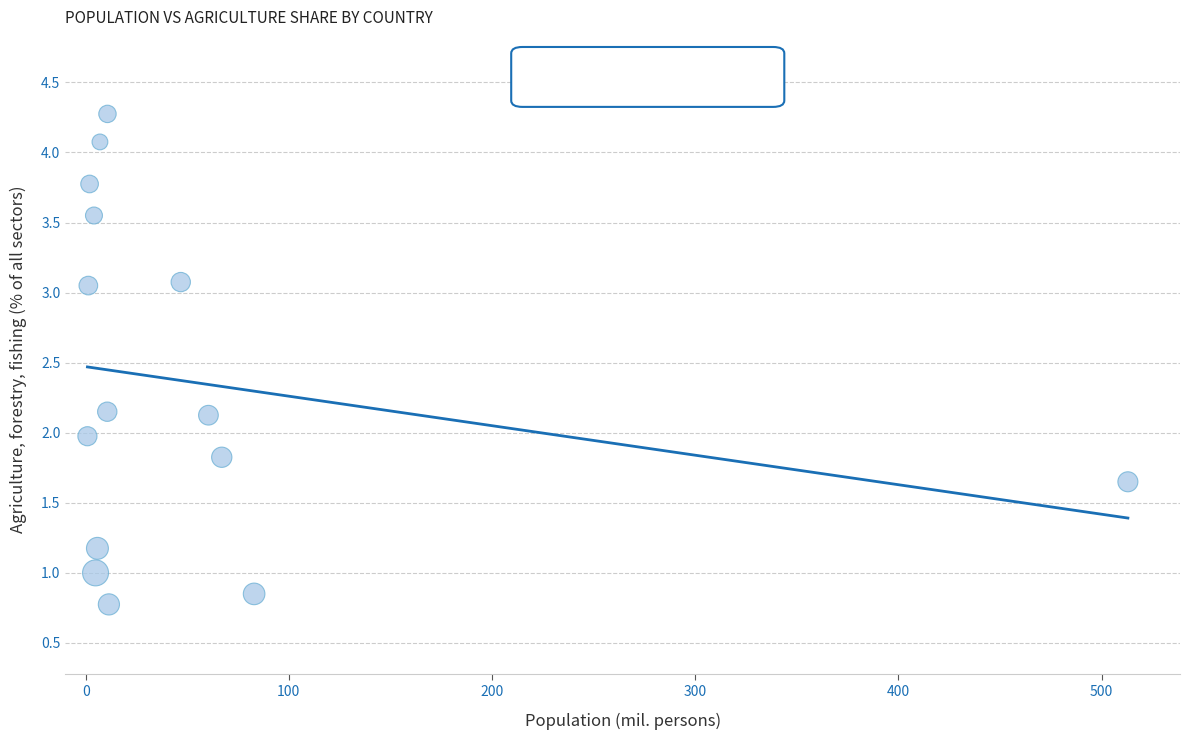

What is the range of X values (max minus min)?

512.1